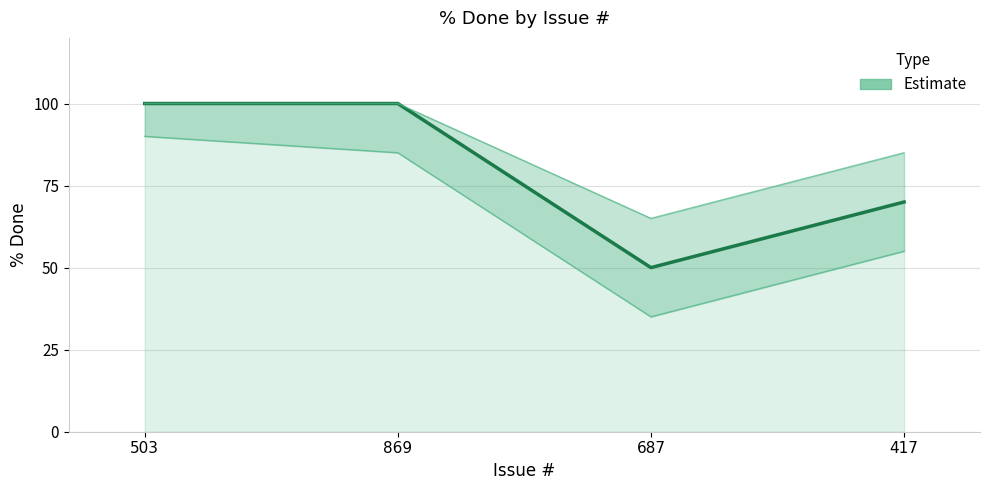

What is the sum of the values at 687 and 503?

150